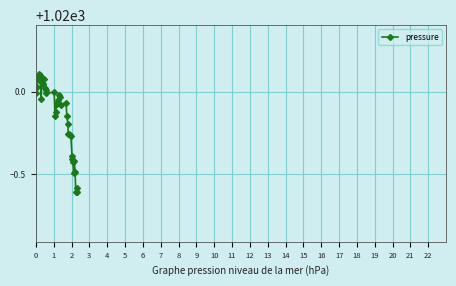

How many series are shown in this chart?

1